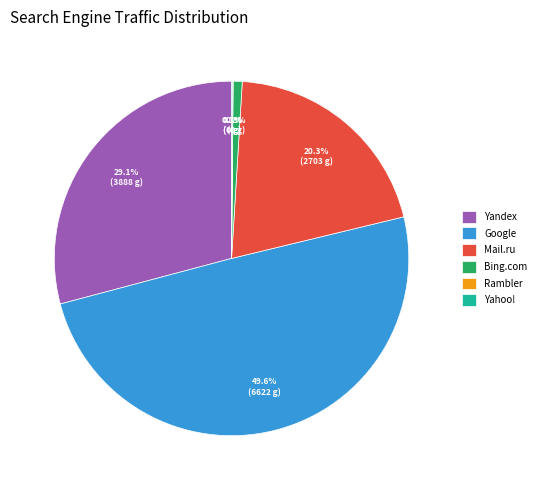

Which slice is the largest?

Google